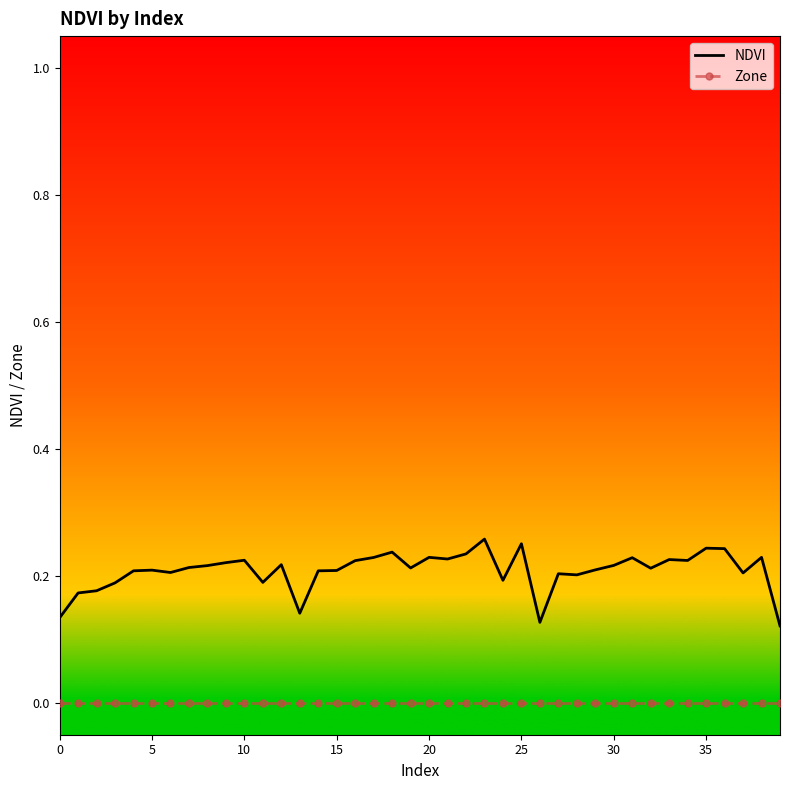

Rank the series by their maximum value, from highest to lowest.

NDVI, Zone